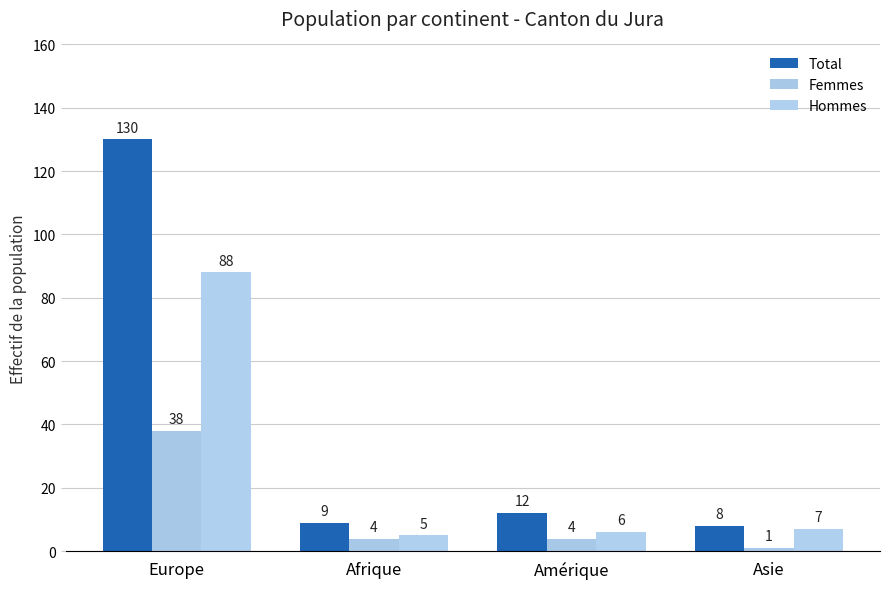

Are the bars grouped side by side (vs. stacked)?

Yes